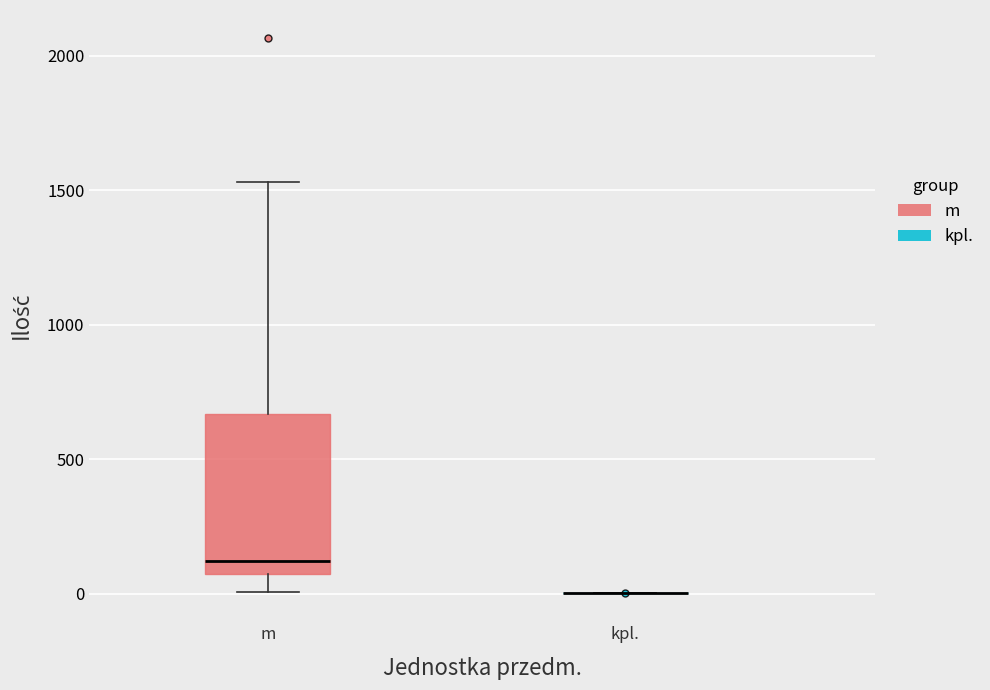

Where does the lower whisker of the box for m end on the y-axis? The values are not printed on the chart, so give them approximately, as read against the axis.

0